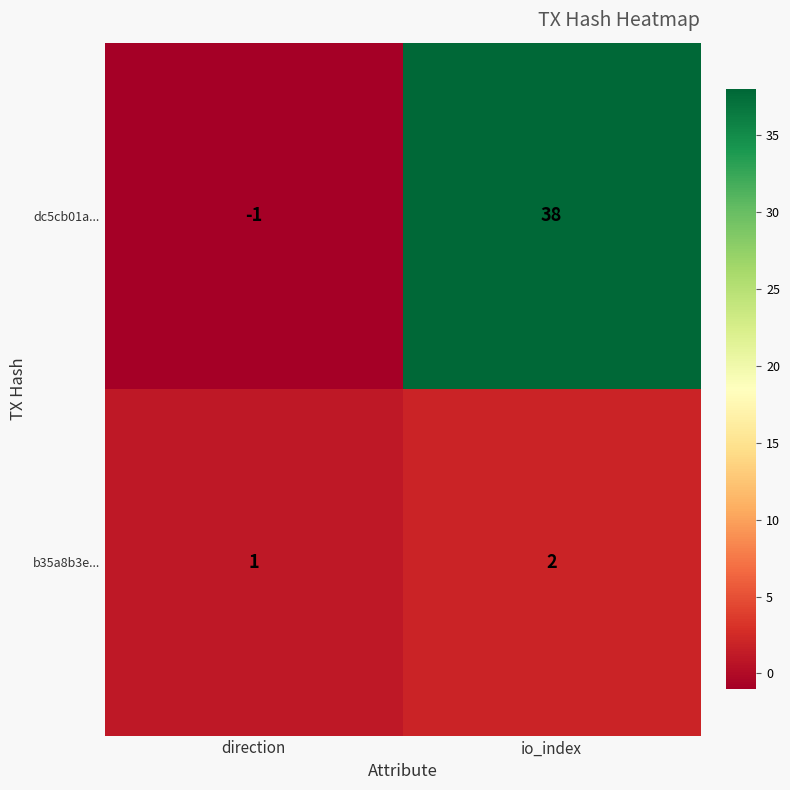

What is the sum of all b35a8b3e... values?

3